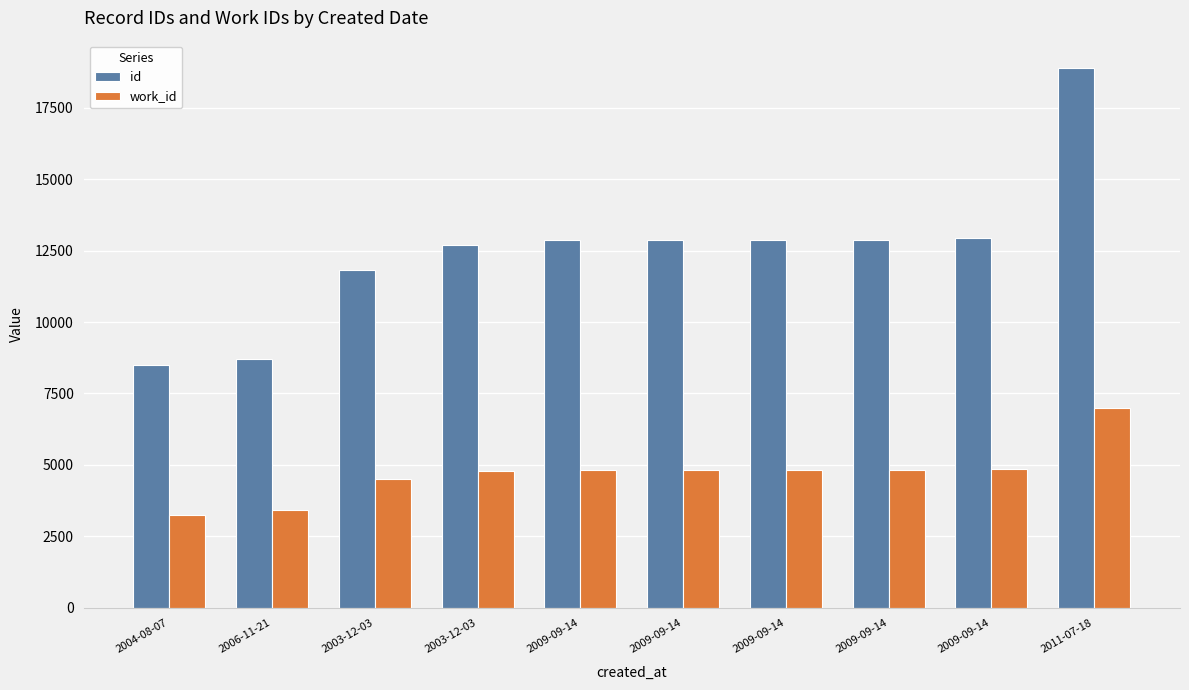

What is the label of the 6th bar from the right?

2009-09-14